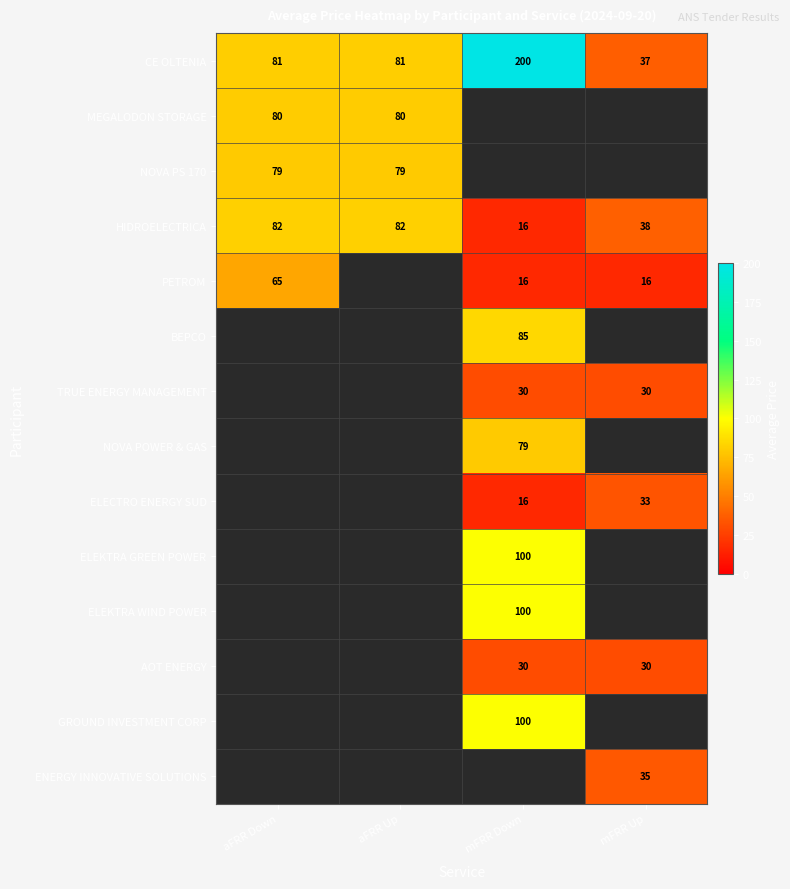

True or false: AOT ENERGY has a value of 45 at mFRR Up.

False